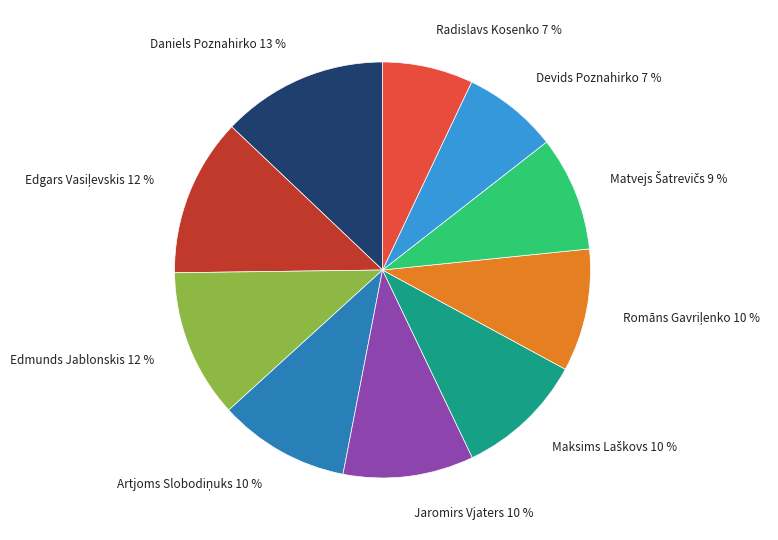

Which category has the biggest portion of the pie?

Daniels Poznahirko